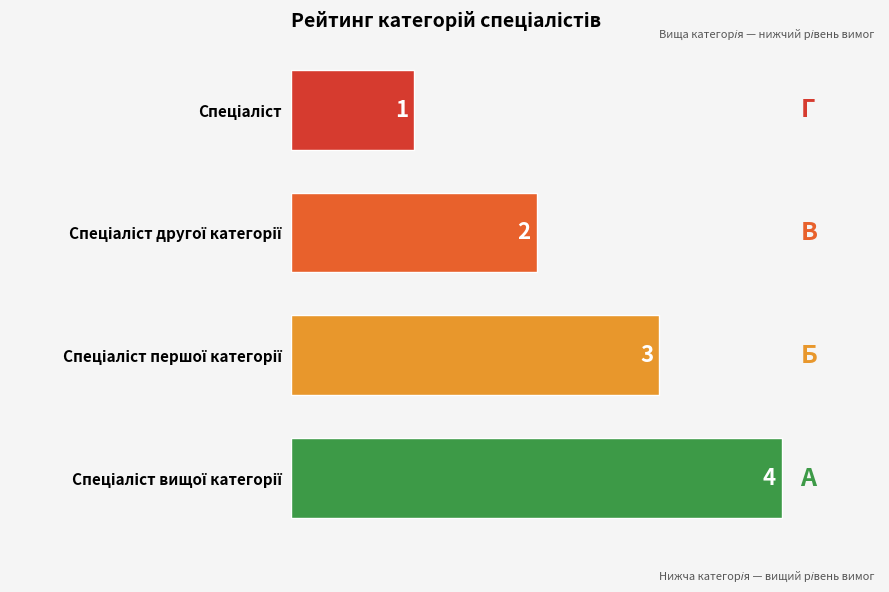

How many values are between 2 and 4?

3